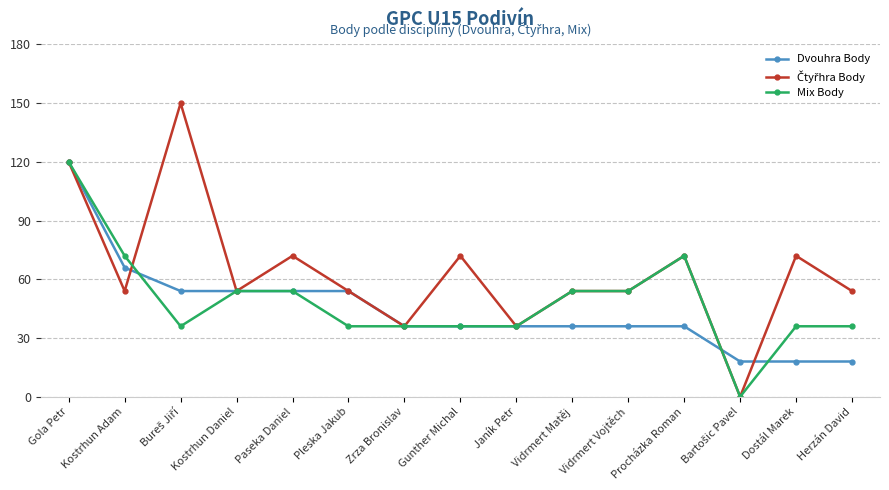

At which category is the sum across all series the highest?

Gola Petr